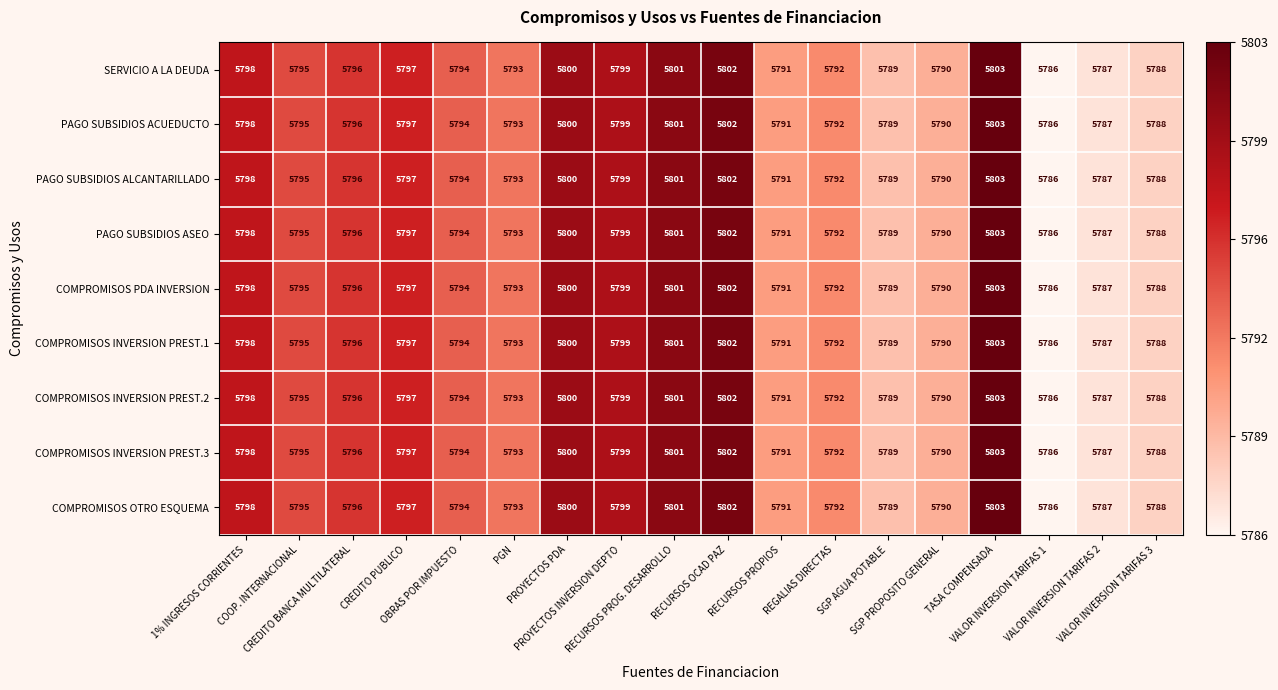

What is the difference between the maximum and second lowest values in the COMPROMISOS INVERSION PREST.1 series?

16